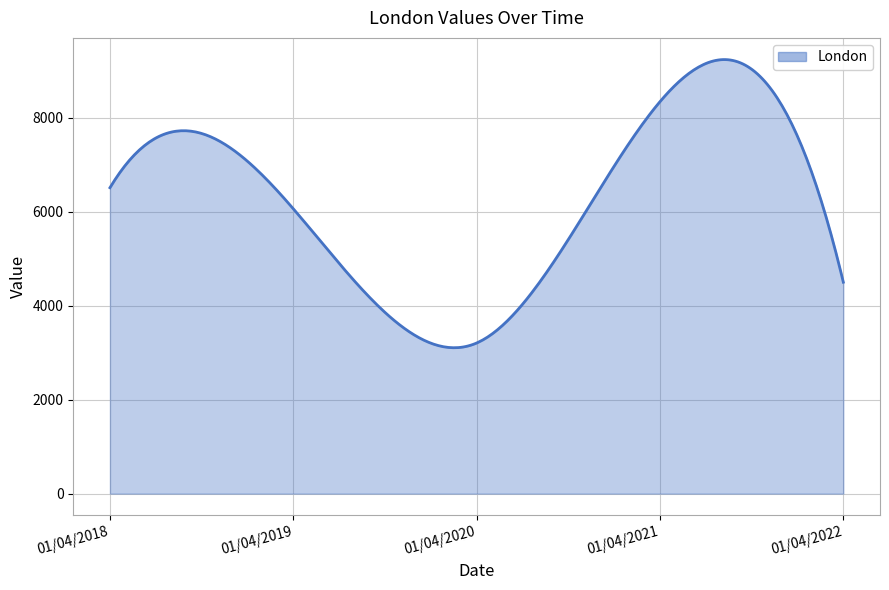

What is the difference between the maximum and minimum values?

6132.8